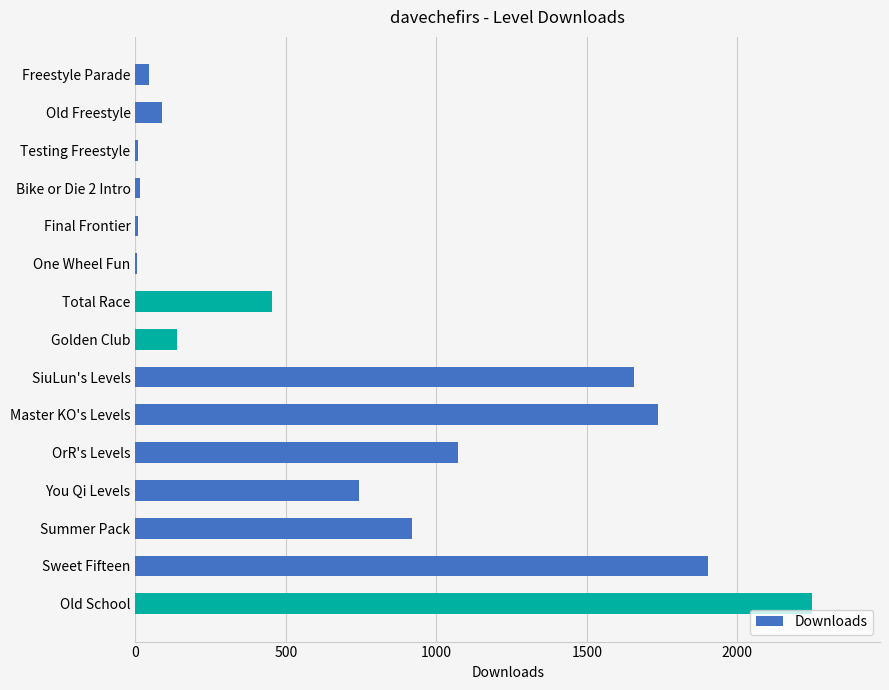

What is the sum of all values?

11046